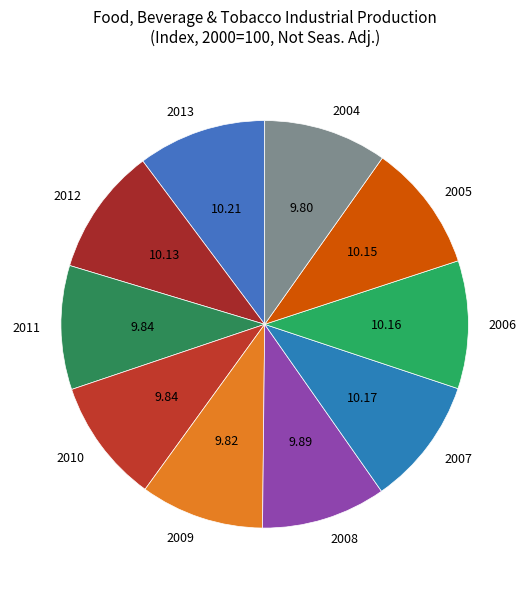

Approximately how many times larger is the value at 2011 compared to 2010?

1.0